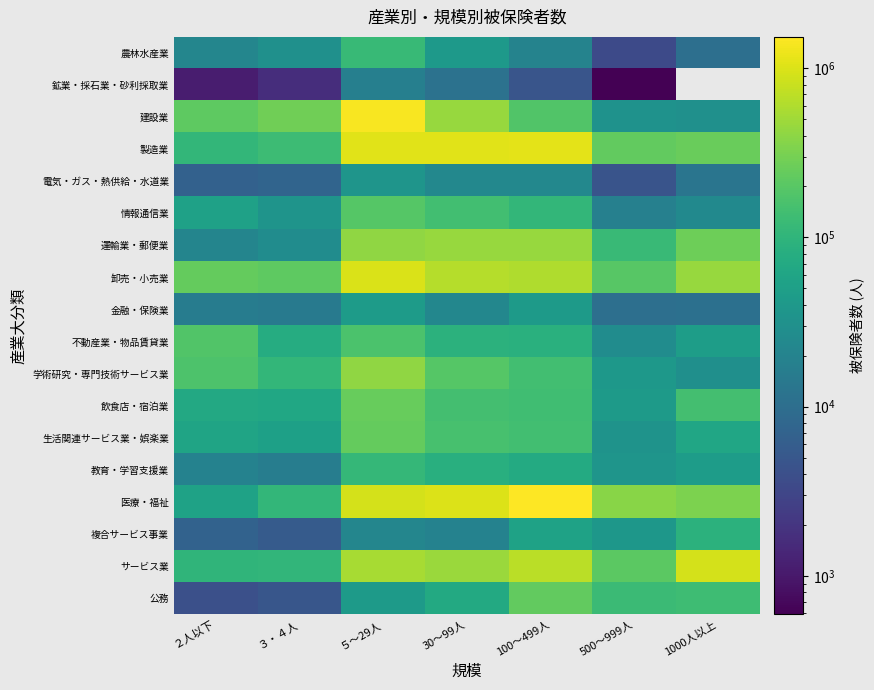

The value of 卸売・小売業 at 500～999人 is 137456.0. True or false?

False